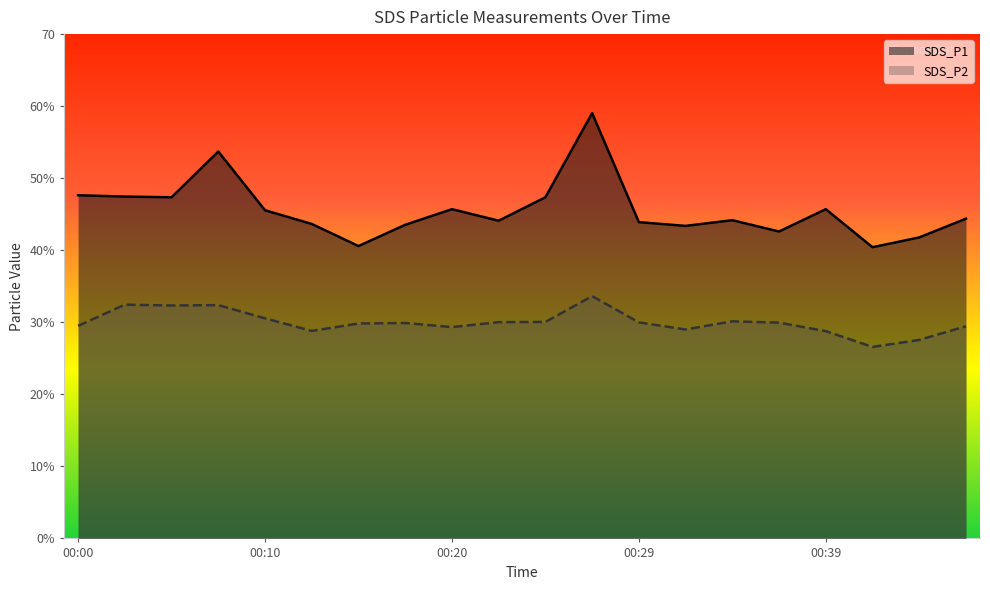

What is the value of the SDS_P2 point at the 6th from the left?

28.8